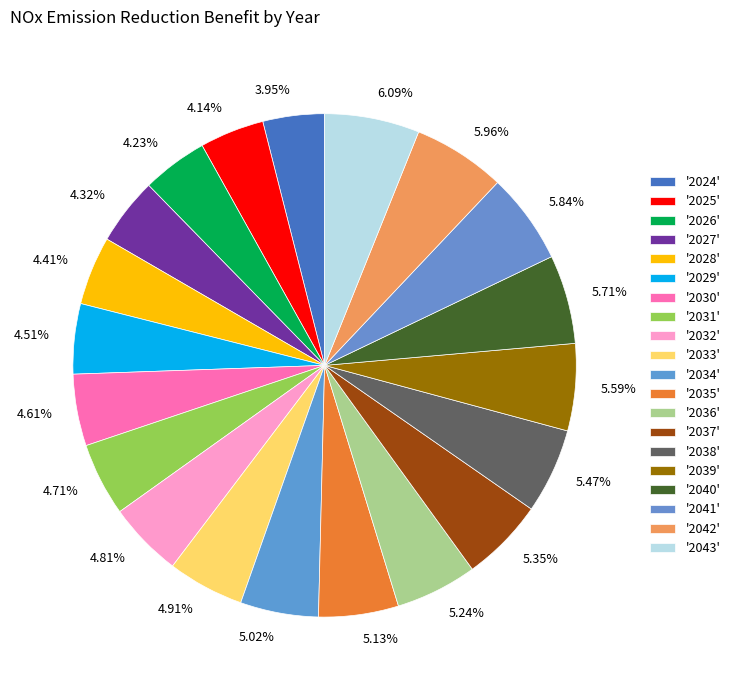

Which has a higher value, 4.14% or 6.09%?

6.09%